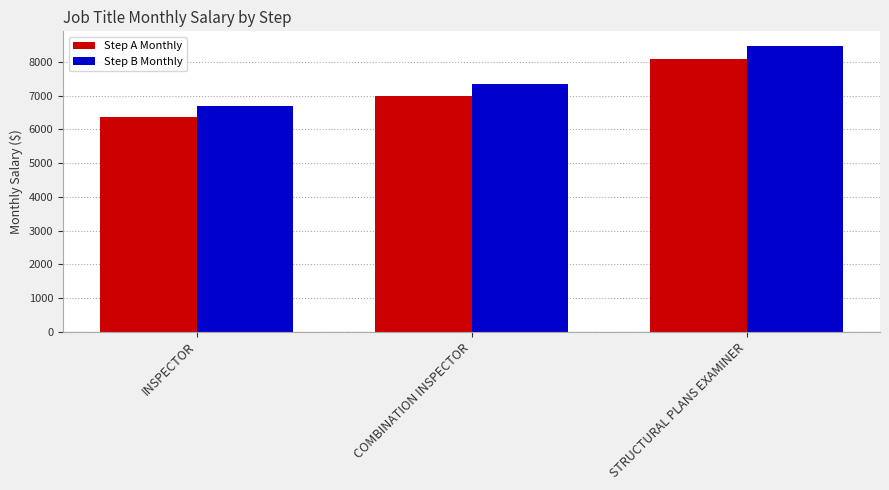

Which series has the largest total across all categories?

Step B Monthly